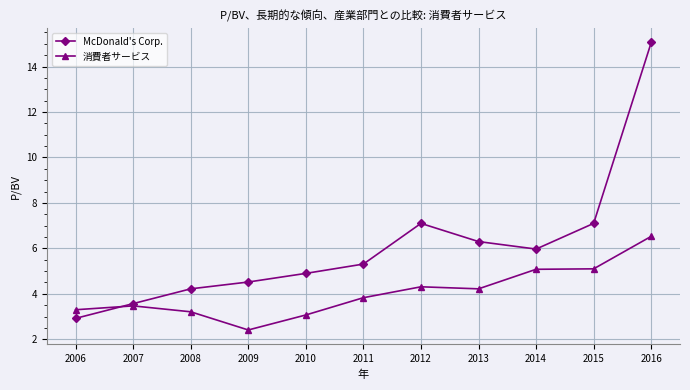

Is it true that 消費者サービス equals 0.7 at 2007?

False